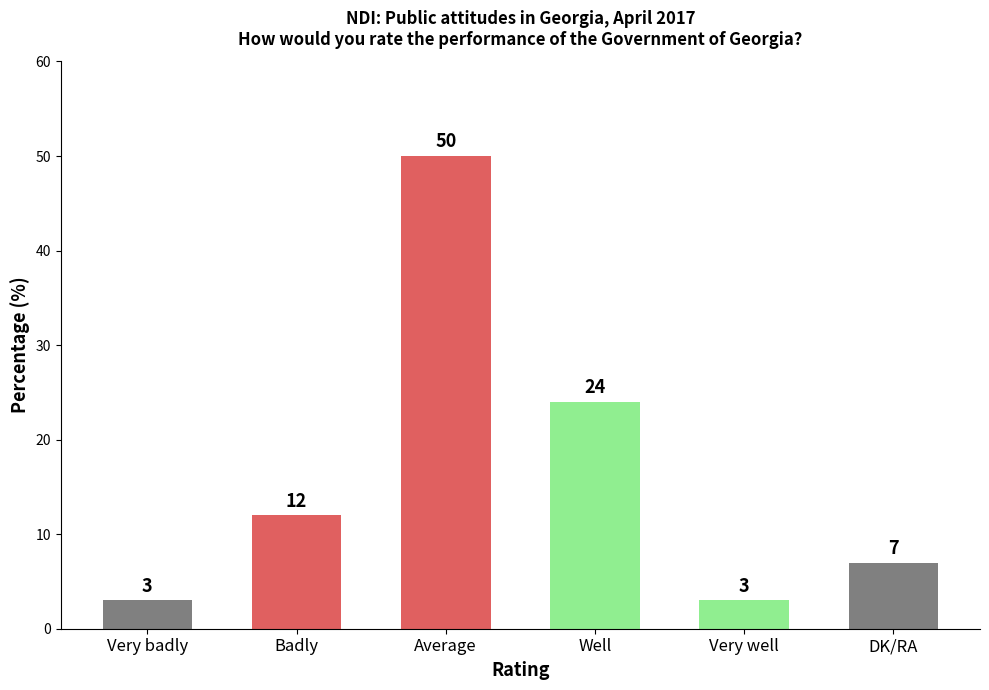

Is it true that the value at Badly is 3?

False